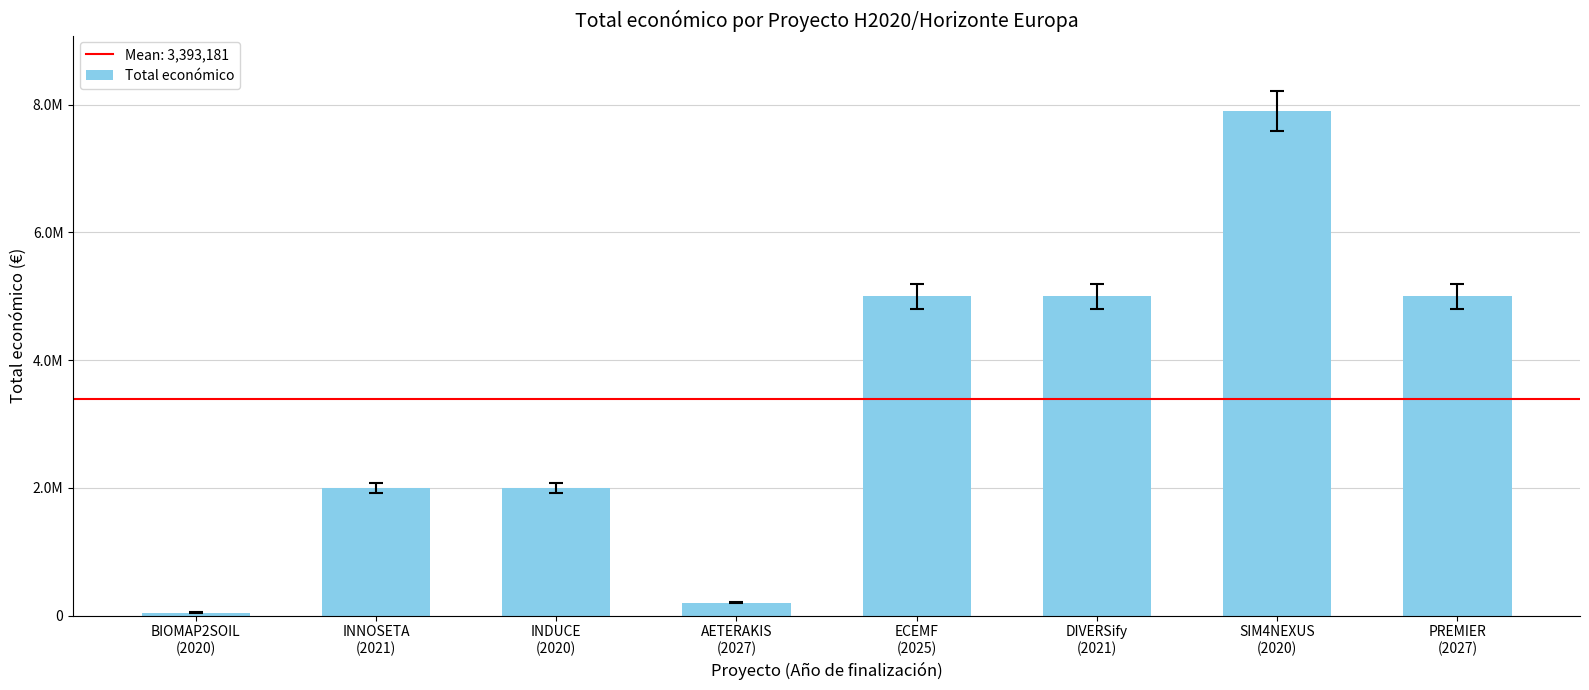

Count the number of values greater than 4998268.

3